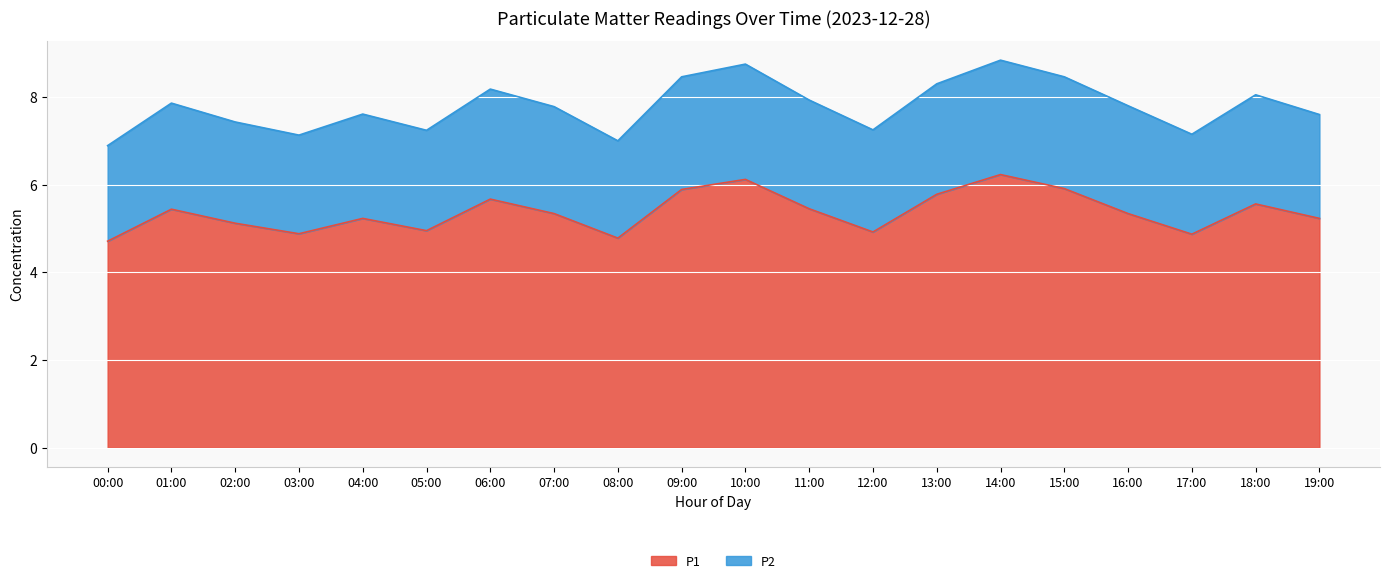

In P2, how many points are lower than both neighbors (excluding endpoints)?

5